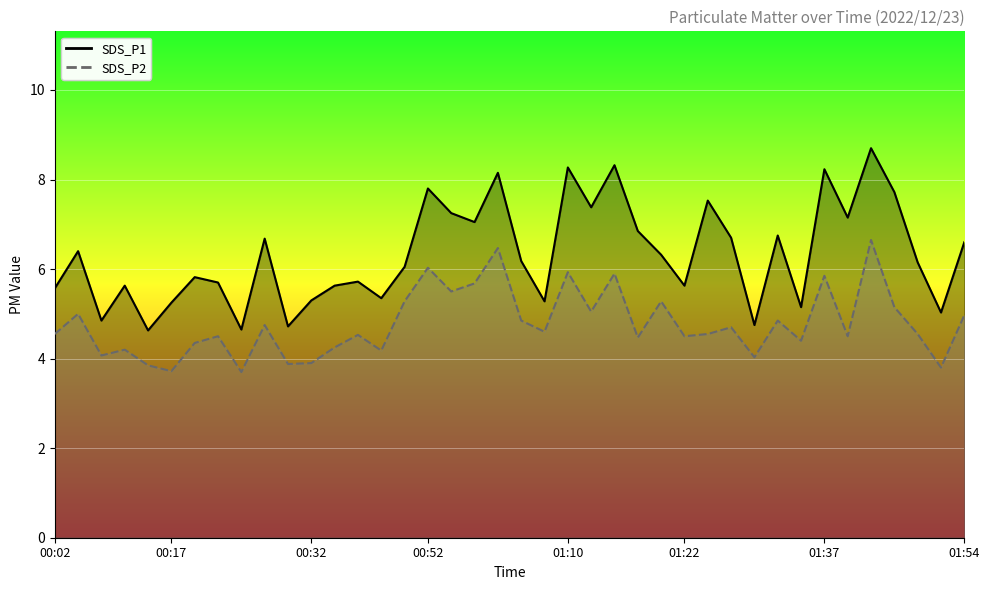

True or false: SDS_P1 line and SDS_P2 line intersect in this chart.

False